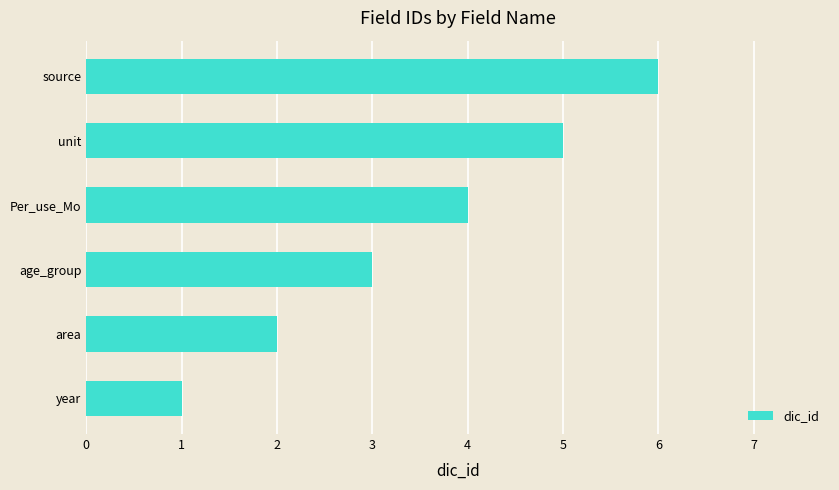

What is the maximum value shown in the chart?

6